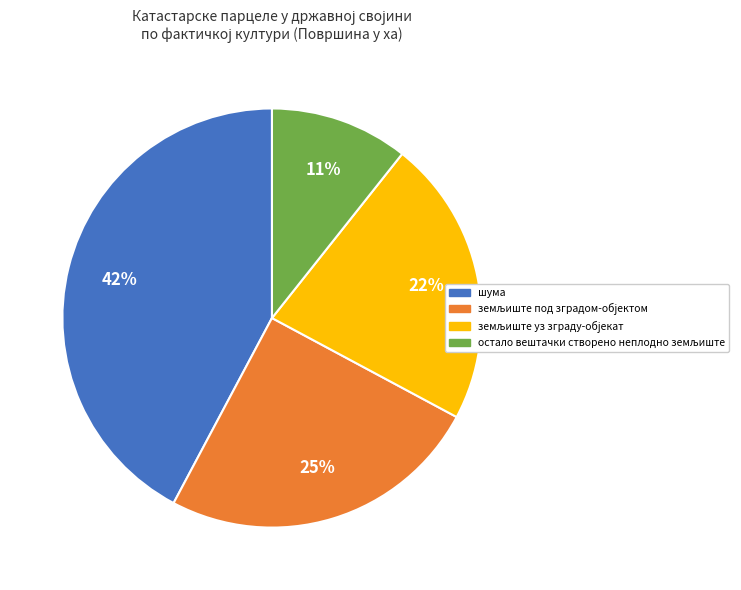

Does any single category account for the majority?

No